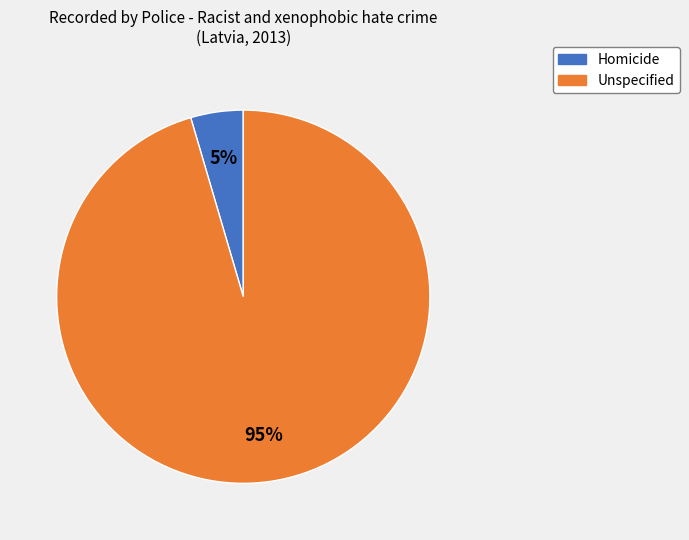

To the nearest percent, what is the combined percentage of Homicide and Unspecified?

100%